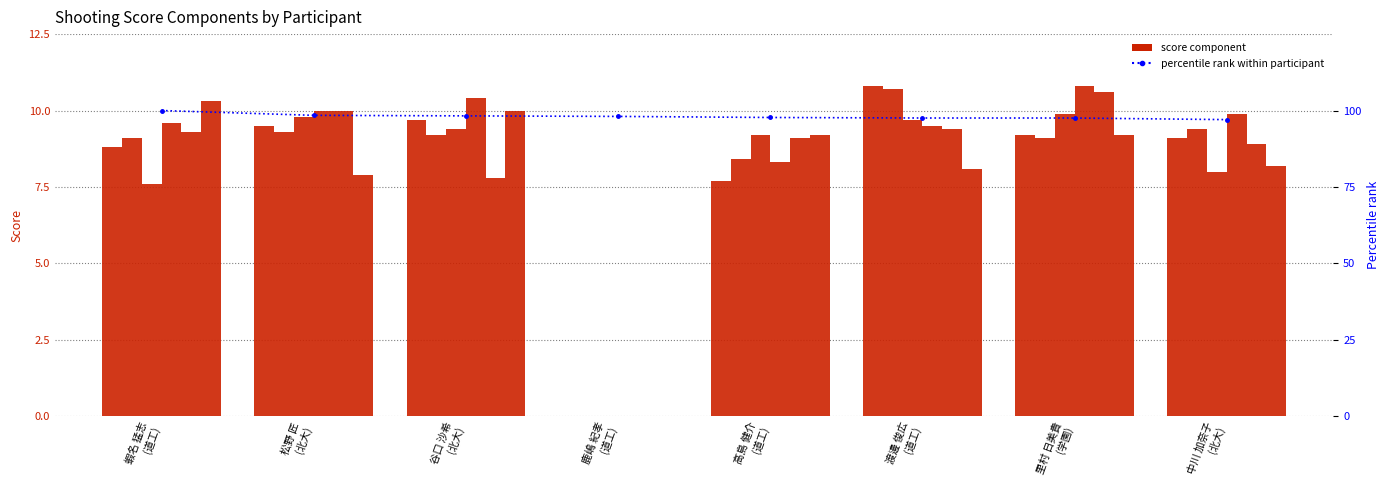

What is the label of the 2nd bar from the right?

里村 日美貴 (学園)